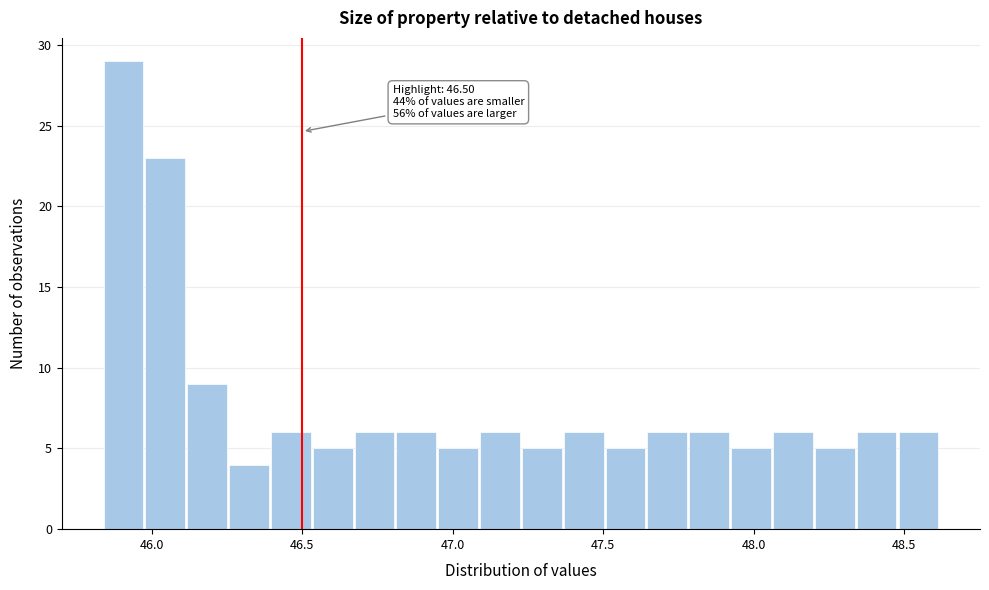

Read against the x-axis, roughly where is the centre of the tallest bar?

45.90